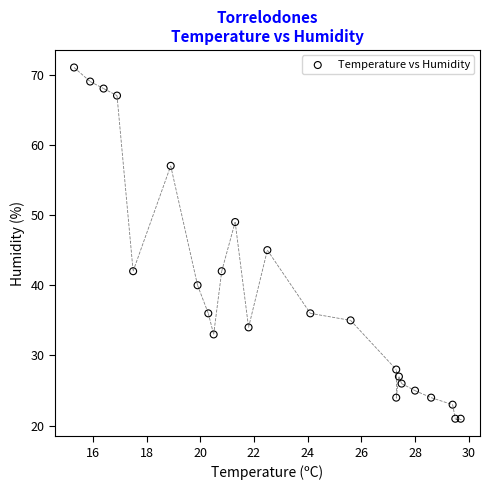

What is the range of Y values (max minus min)?

50